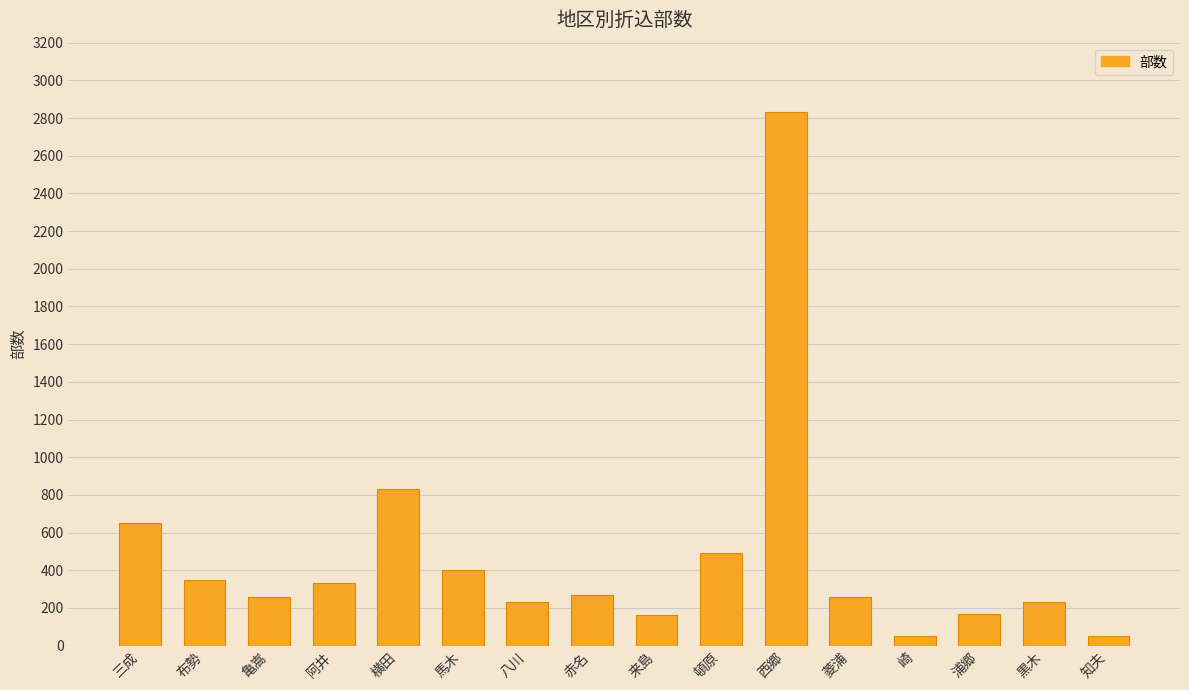

What position from the right is 崎?

4